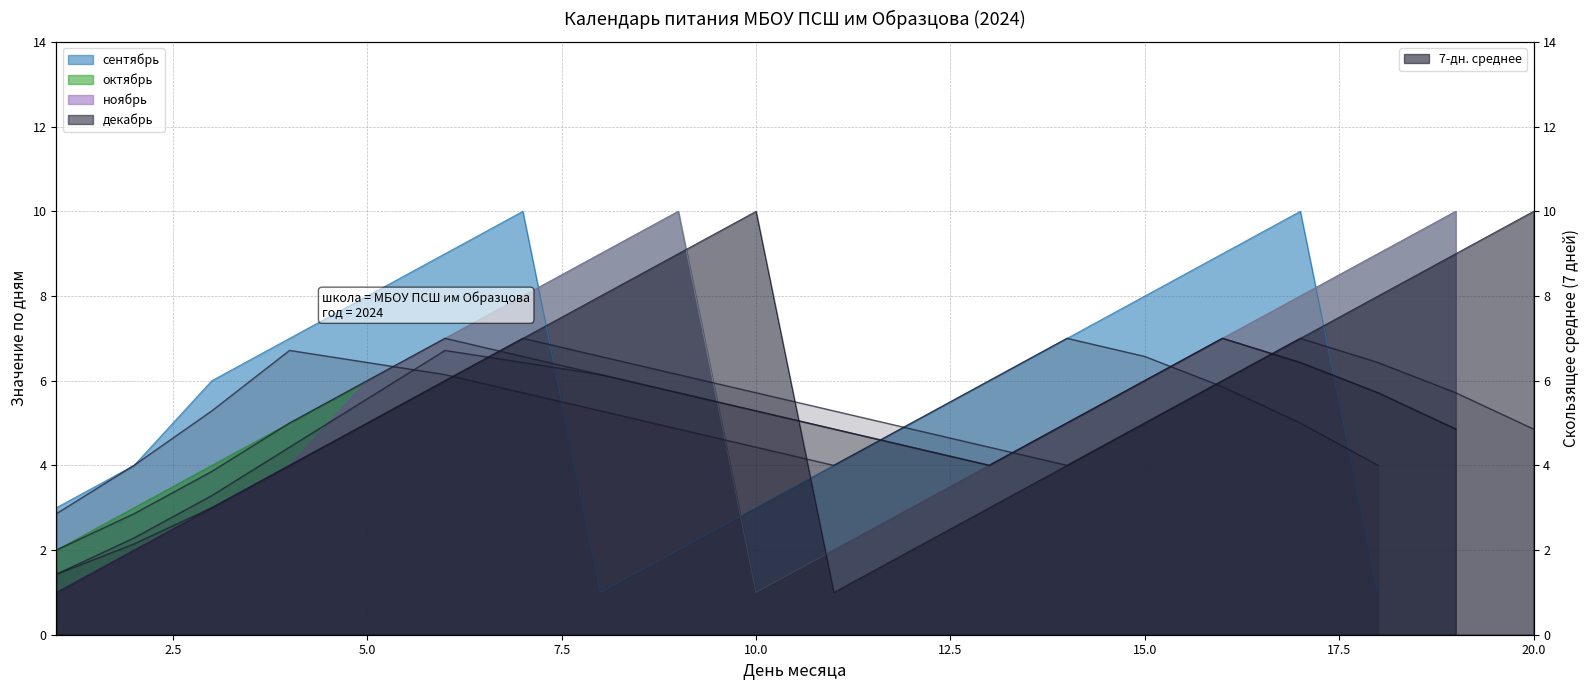

Reading left to right, extract all data points from this chart.

2.9	4.0	5.3	6.7	6.4	6.1	5.7	5.3	4.9	4.4	4.0	5.0	6.0	7.0	6.6	5.9	5.0	4.0